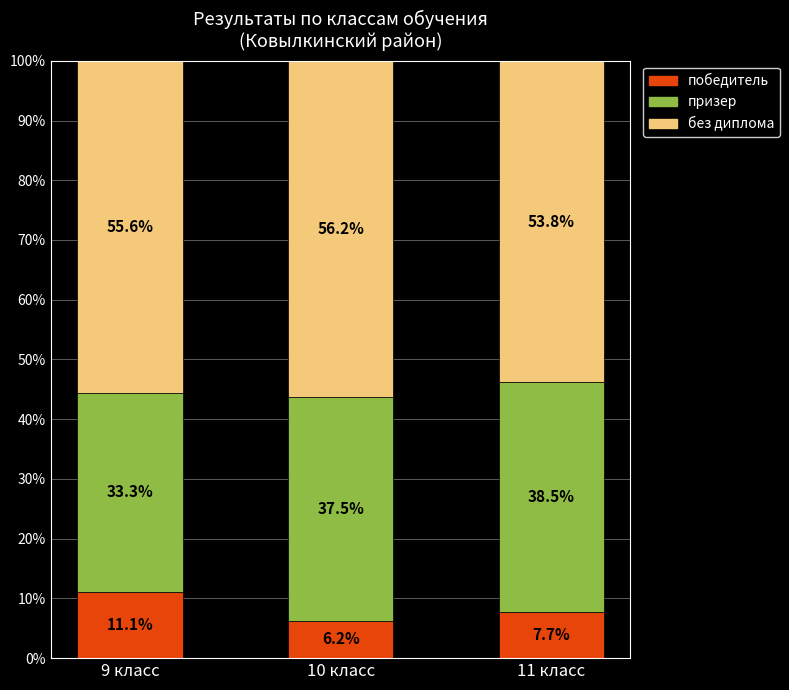

Where is победитель nearest to the value 8?

11 класс